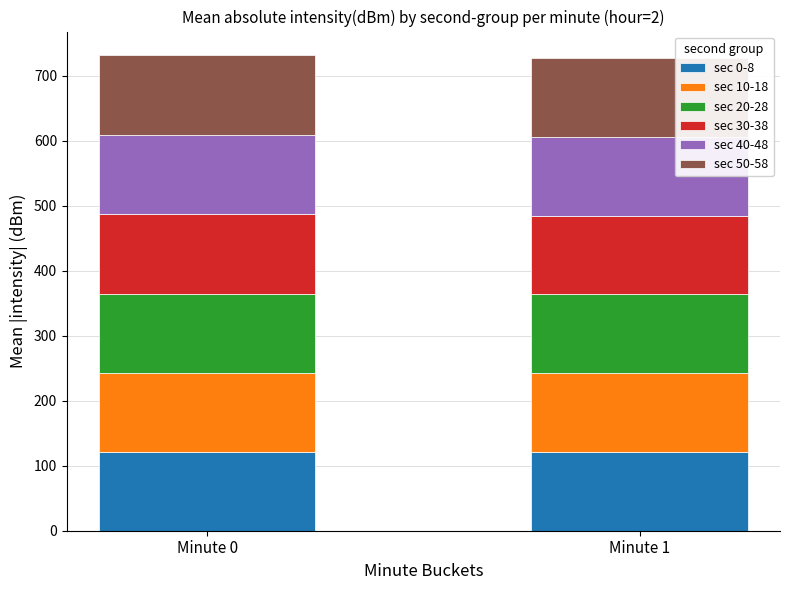

What is the lowest value of the sec 0-8 series?

121.4